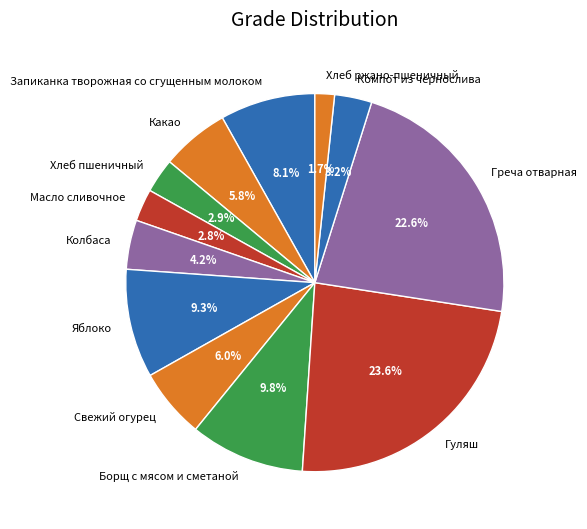

Which has a higher value, Запиканка творожная со сгущенным молоком or Компот из чернослива?

Запиканка творожная со сгущенным молоком